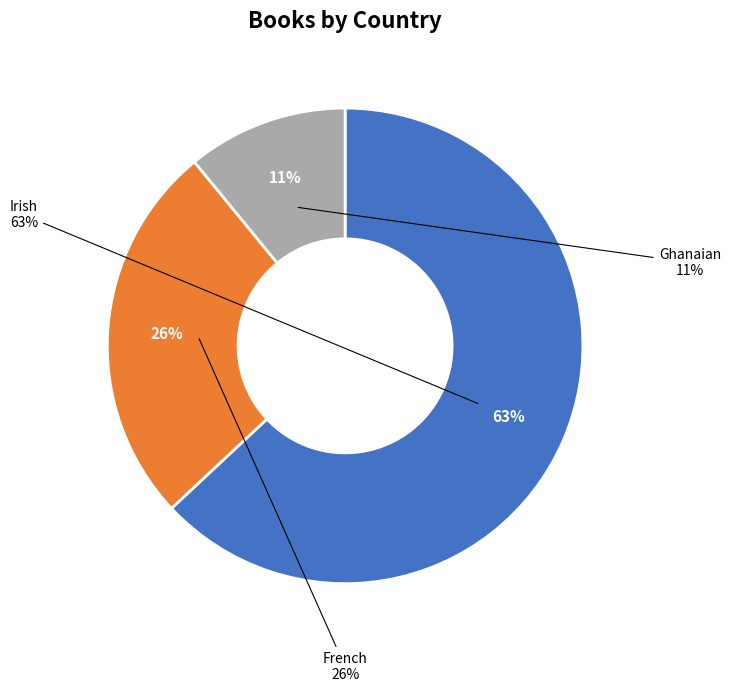

Is Irish the majority of the pie?

Yes